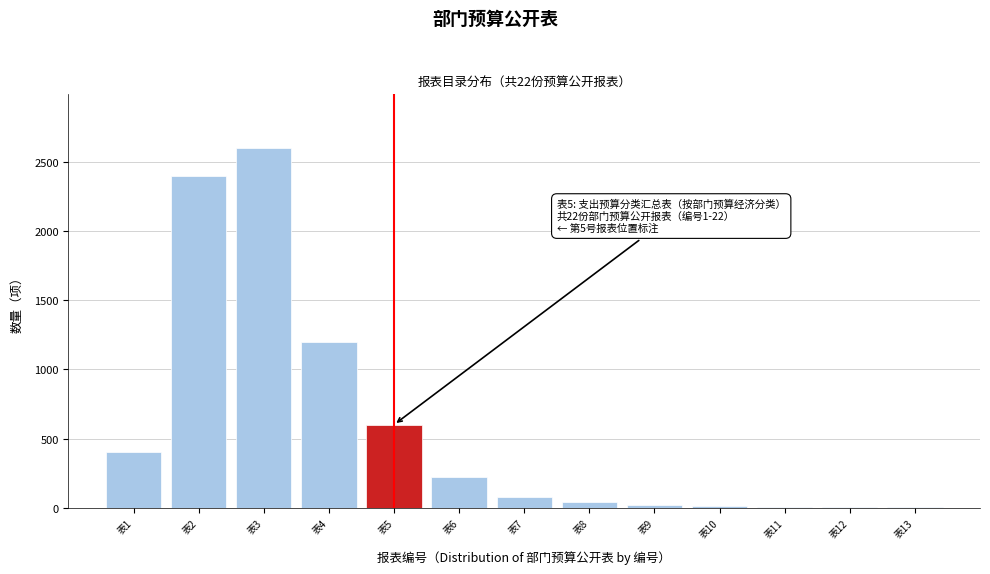

Which category has the highest value across all series?

表3